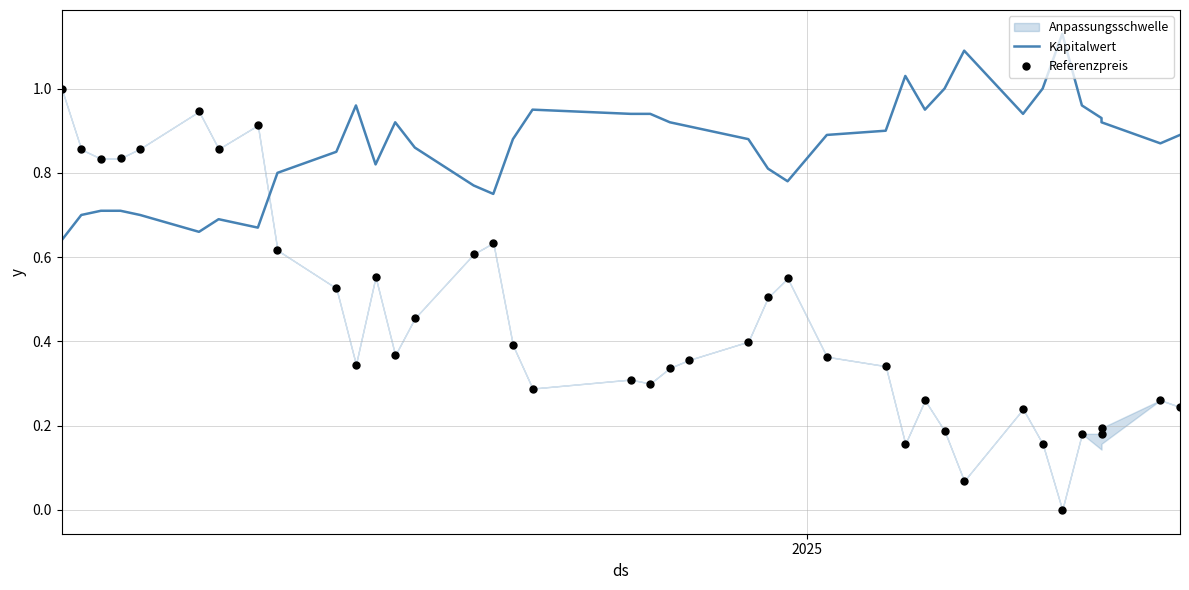

At how many categories does at least one series exceed 1?

3